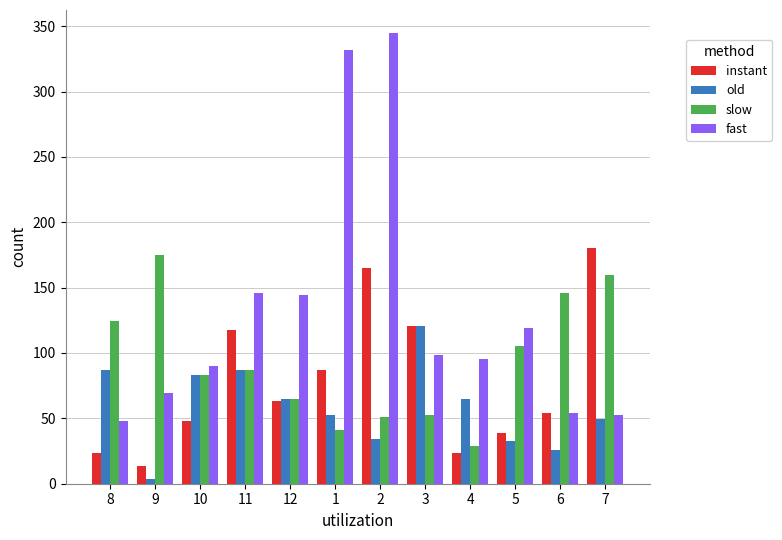

What are all the series names shown in the legend?

instant, old, slow, fast